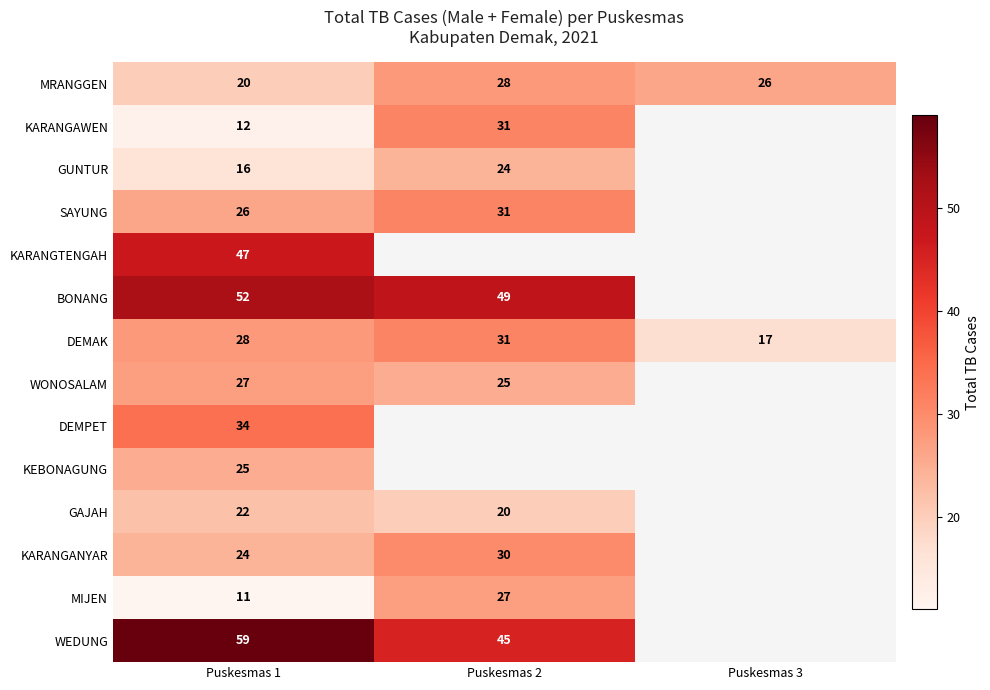

At Puskesmas 1, list the series in order from largest to smallest.

WEDUNG, BONANG, KARANGTENGAH, DEMPET, DEMAK, WONOSALAM, SAYUNG, KEBONAGUNG, KARANGANYAR, GAJAH, MRANGGEN, GUNTUR, KARANGAWEN, MIJEN